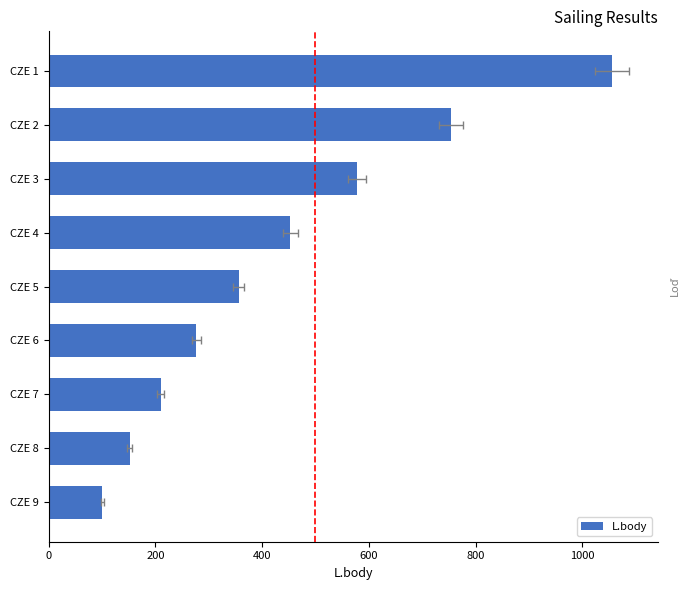

What is the average value?

437